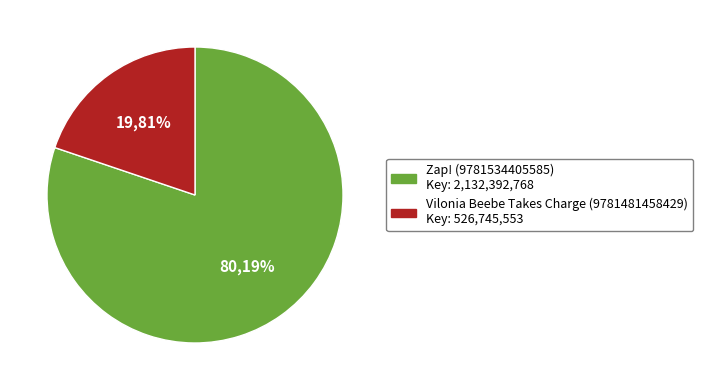

Is there a majority slice in this chart?

Yes